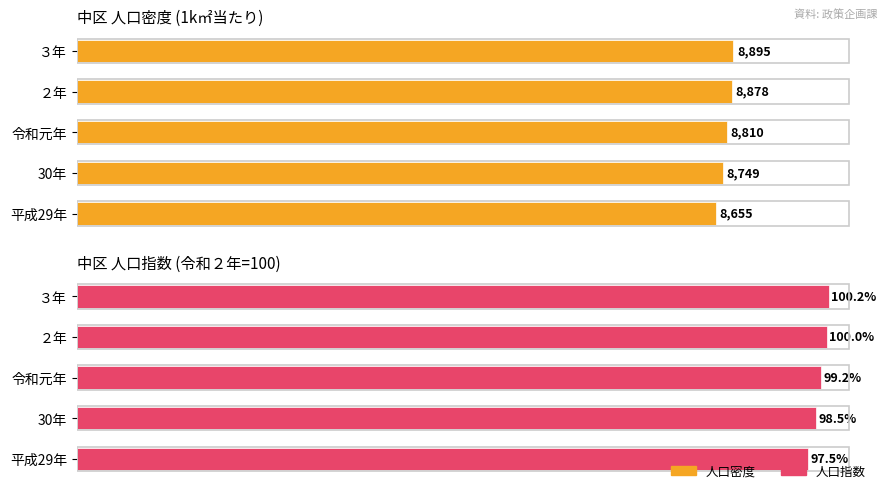

Read the 人口密度 value at 平成29年.

8655.0